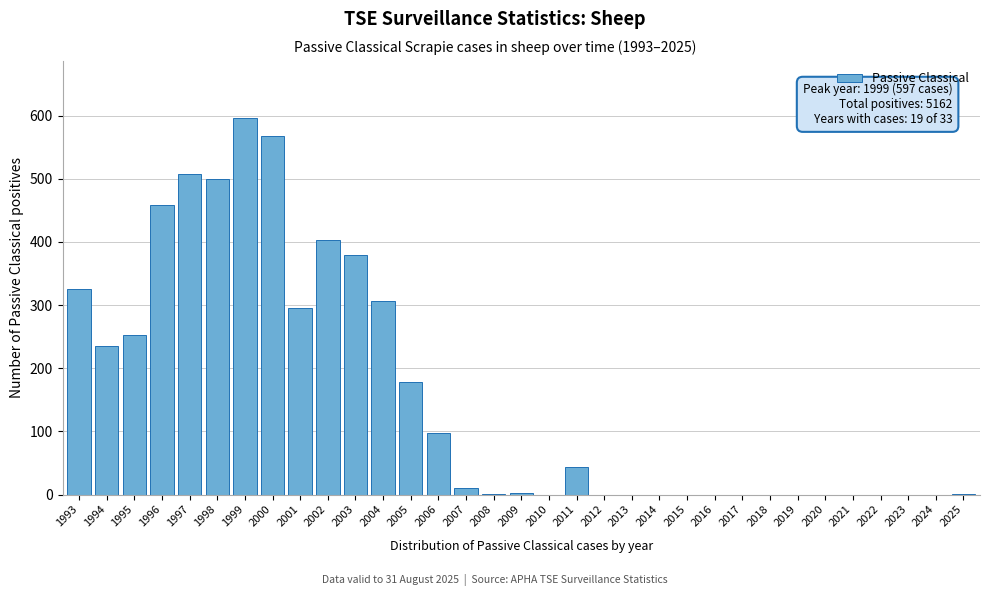

The value at 2016 is 215. True or false?

False